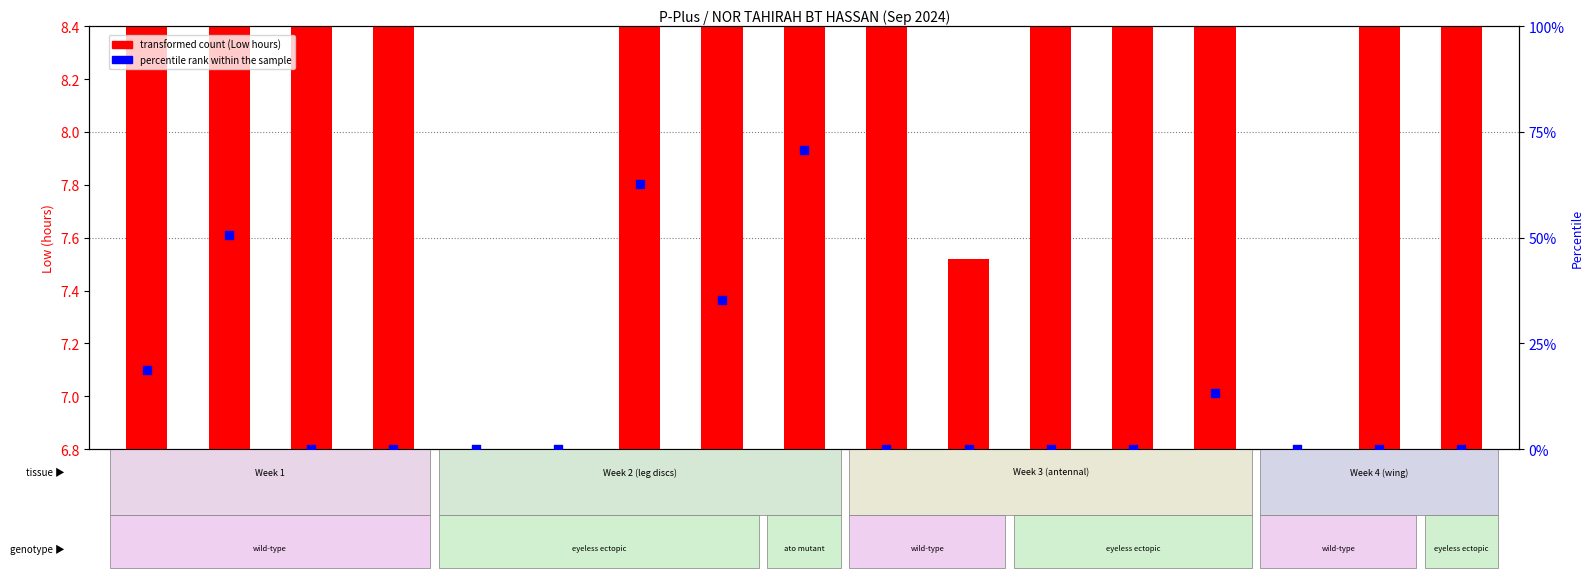

Which series has the largest total across all categories?

percentile rank within the sample